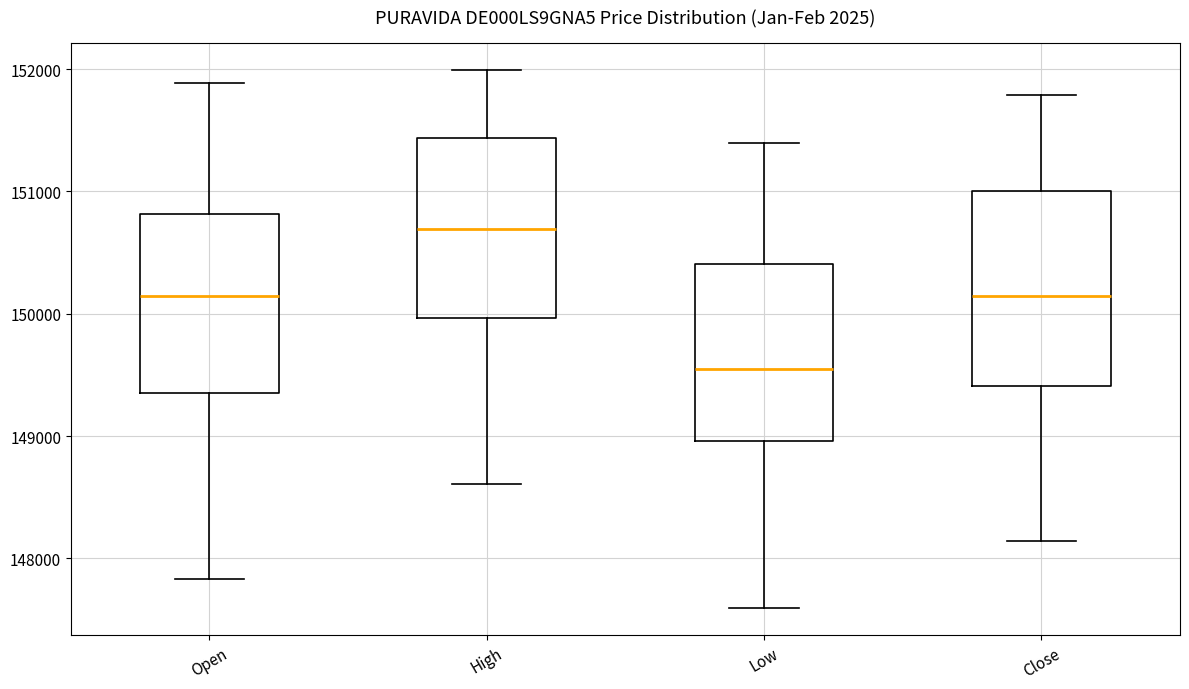

Which box has the lowest median line?

Low